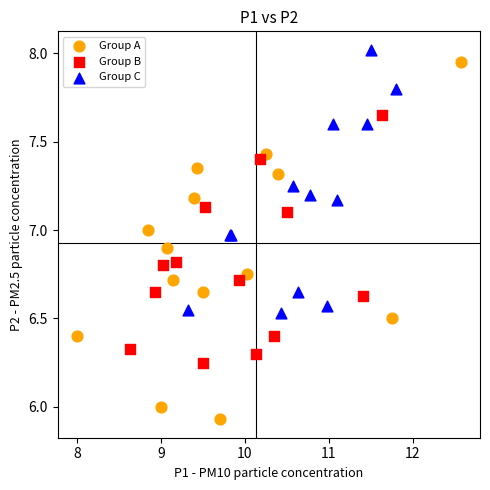

Which series contains the lowest Y value?

Group A